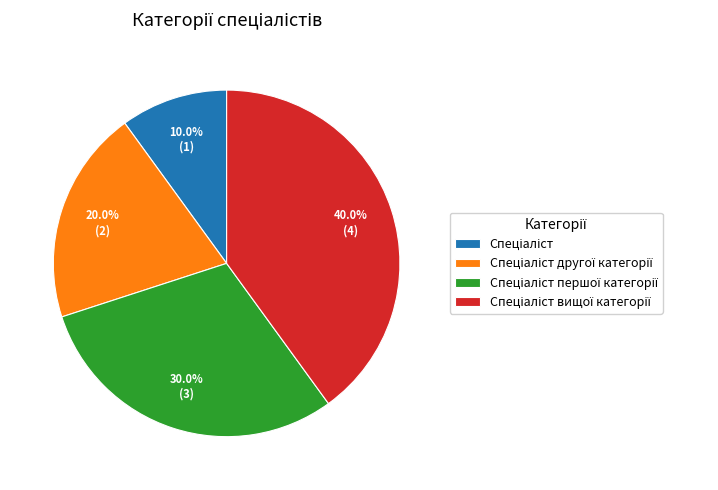

How many segments does this pie chart have?

4